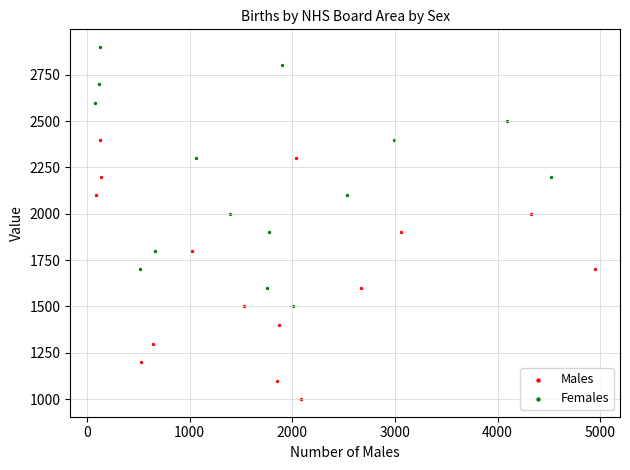

What are all the series names shown in the legend?

Males, Females